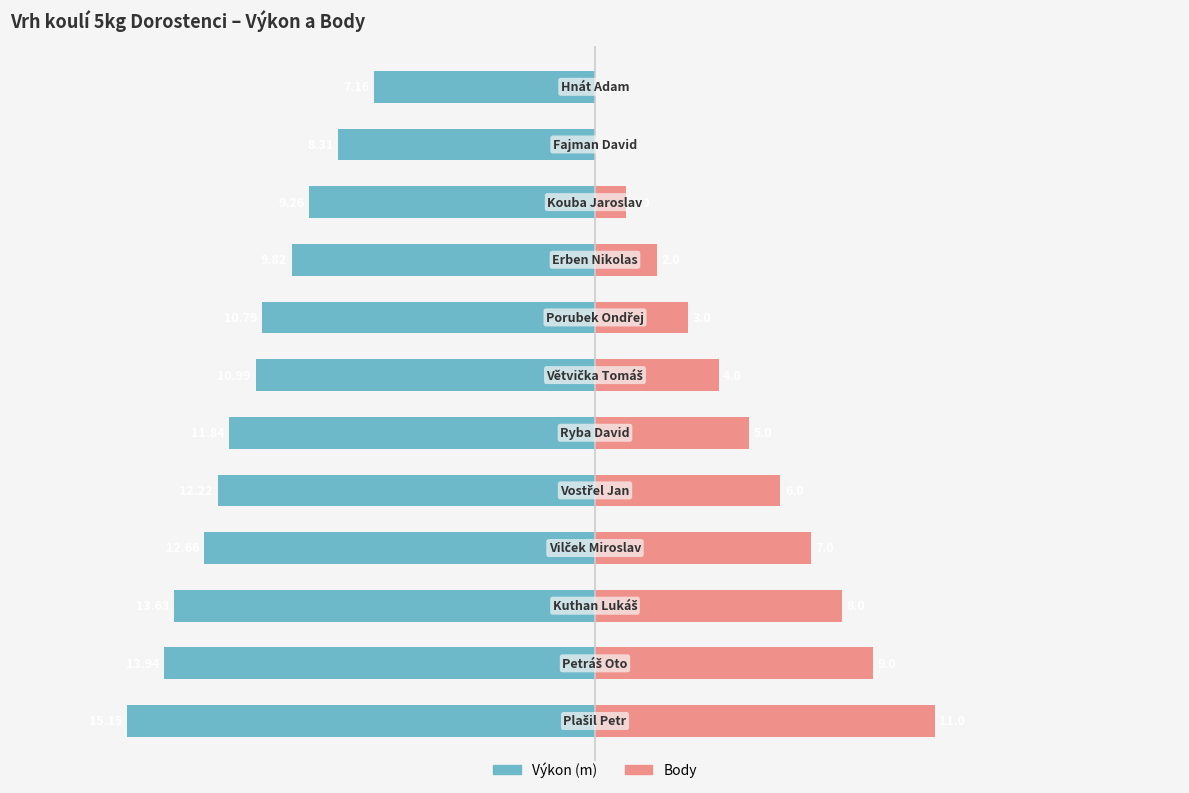

Reading left to right, transcribe all the data shown in this chart.

Výkon (m): -15.2	-13.9	-13.6	-12.7	-12.2	-11.8	-11.0	-10.8	-9.8	-9.3	-8.3	-7.2
Body: 11.0	9.0	8.0	7.0	6.0	5.0	4.0	3.0	2.0	1.0	0.0	0.0